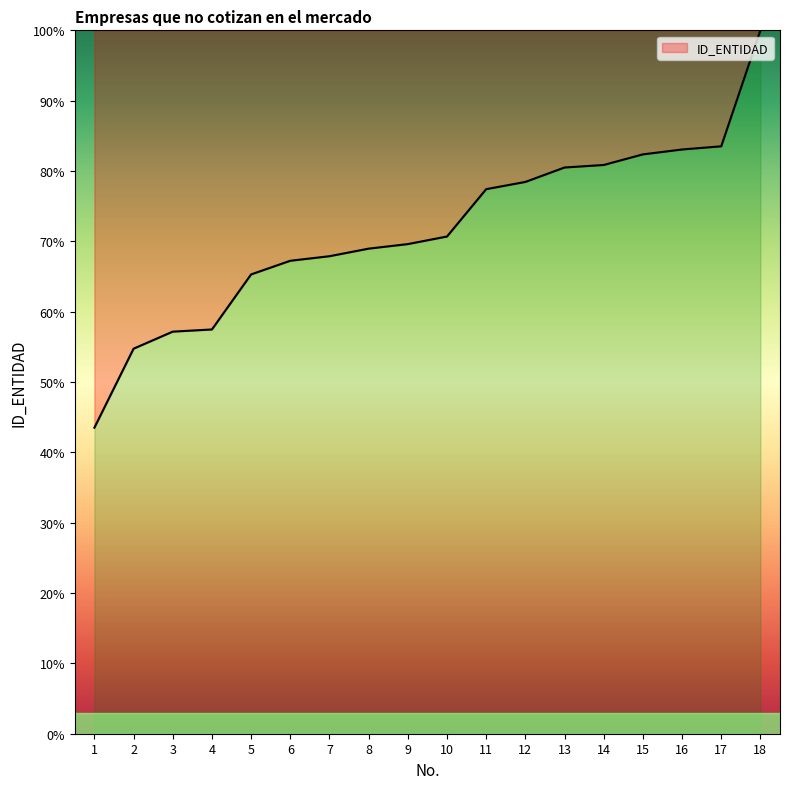

What is the maximum value shown in the chart?

100.0